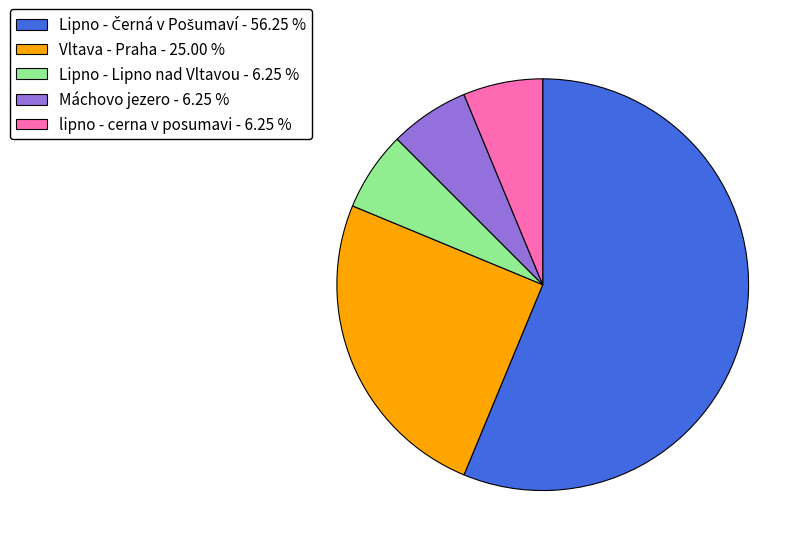

Do Vltava - Praha - 25.00 % and lipno - cerna v posumavi - 6.25 % together represent more than half of the pie?

No